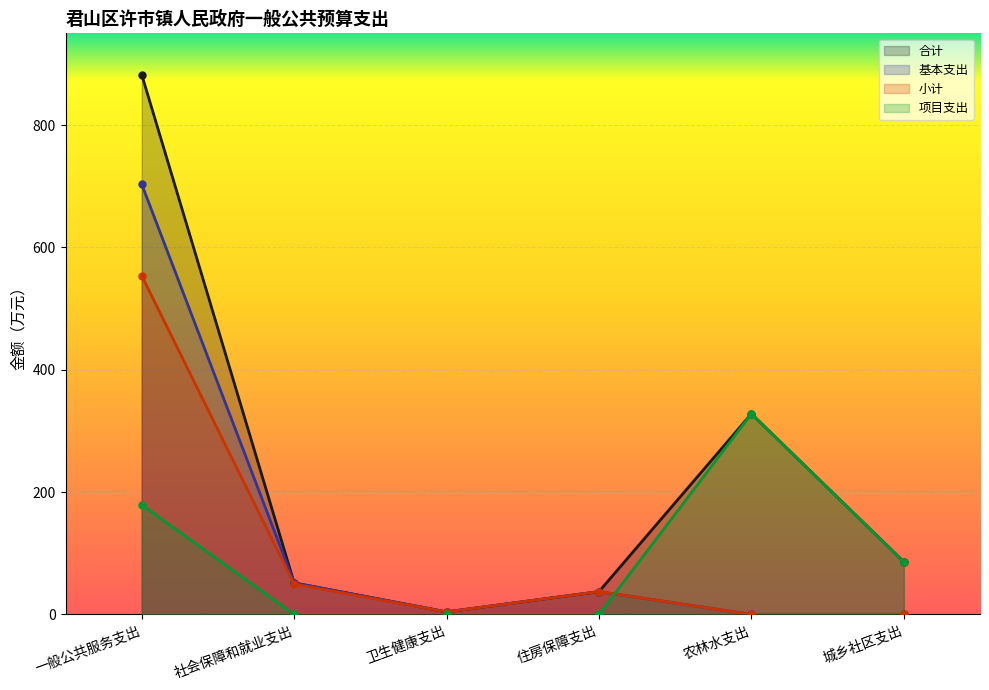

Between 农林水支出 and 一般公共服务支出, which is larger?

一般公共服务支出